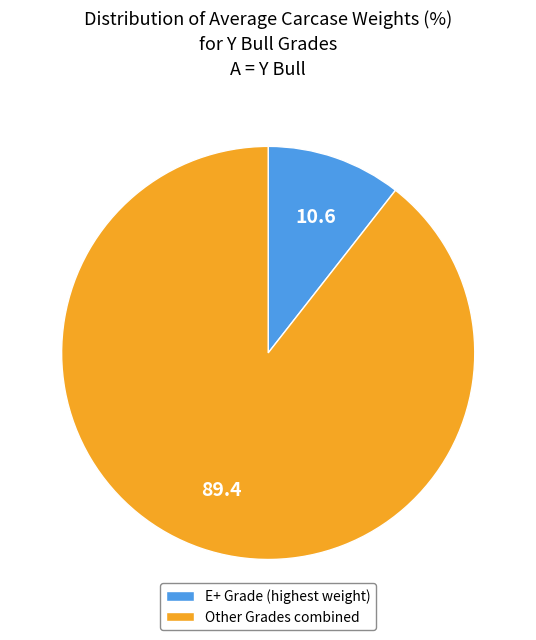

Approximately how many times larger is the value at Other Grades combined compared to E+ Grade (highest weight)?

8.5